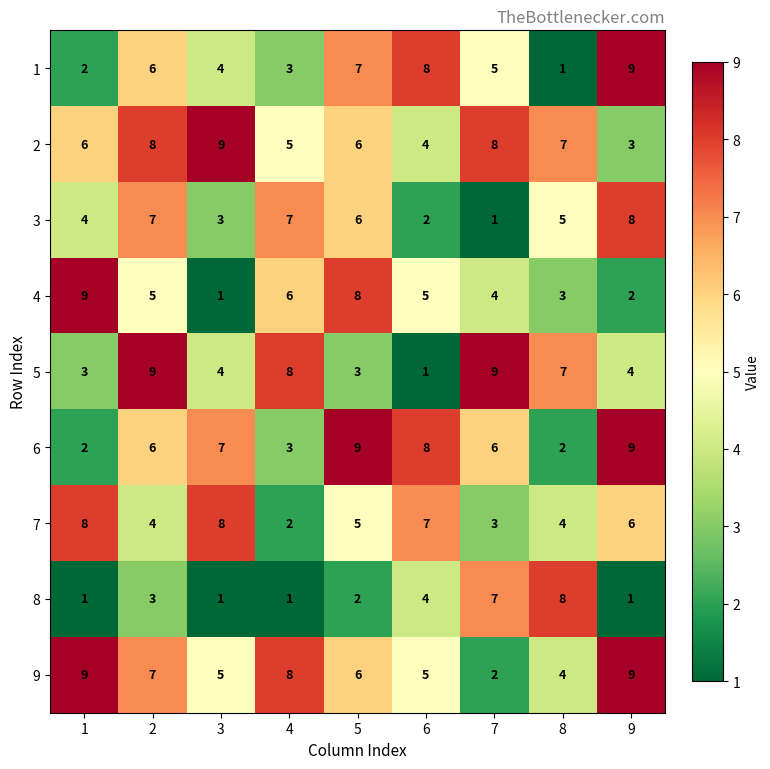

What is the greatest value displayed?

9